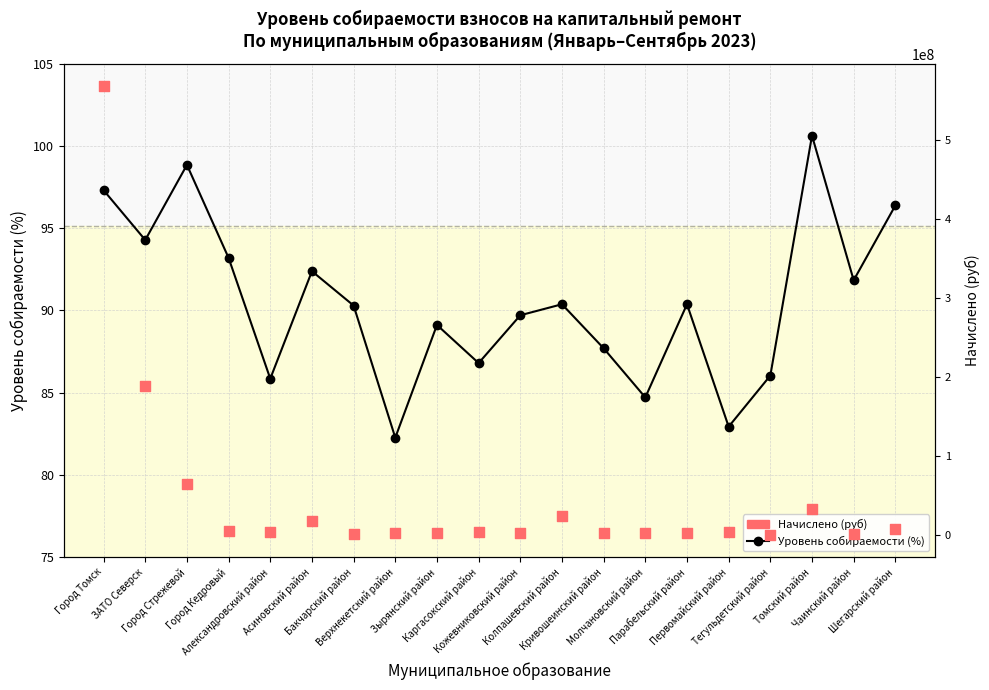

Is the value of Начислено (руб) at ЗАТО Северск greater than the value of Уровень собираемости (%) at Город Стрежевой?

Yes